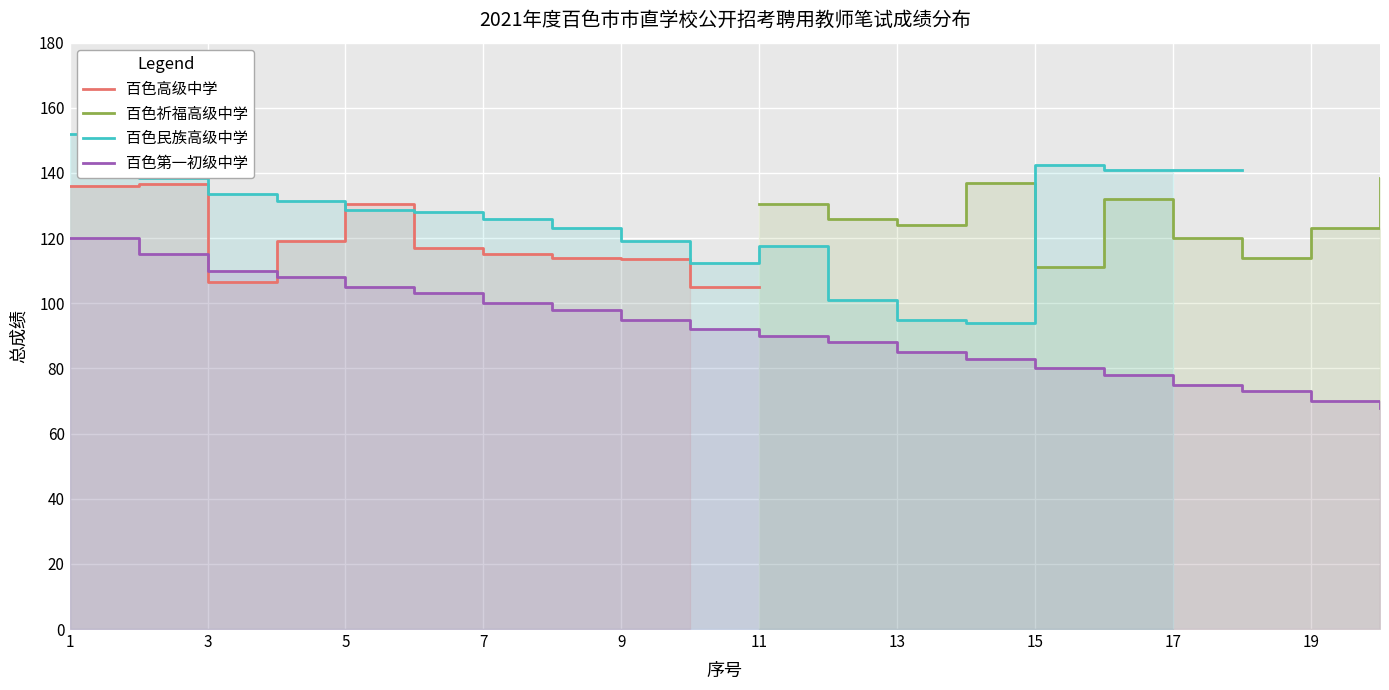

How many times do 百色民族高级中学 and 百色高级中学 cross each other?

2